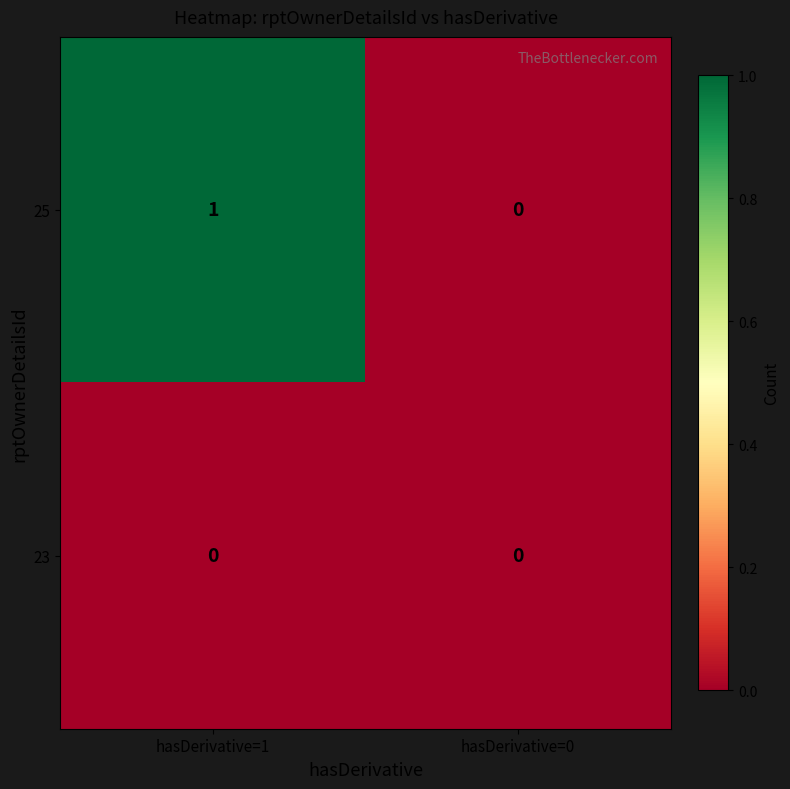

What is the total value across all series at hasDerivative=1?

1